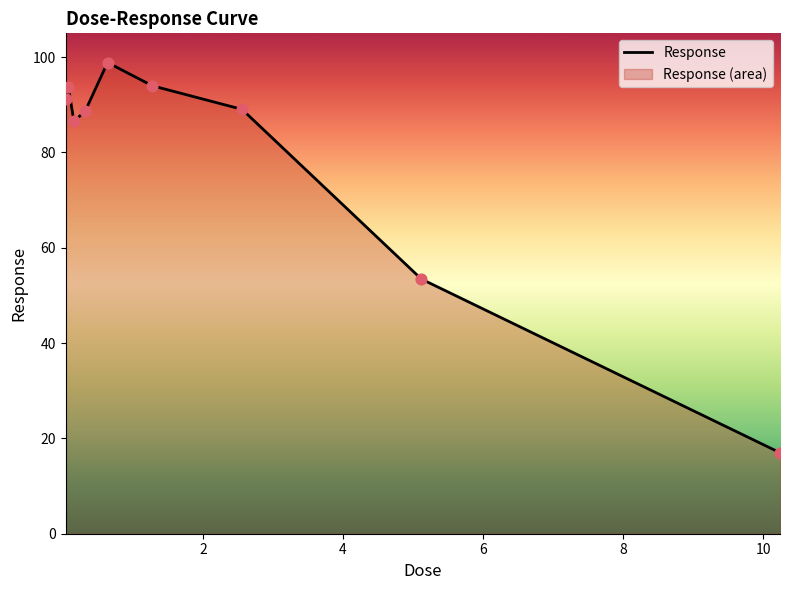

What is the greatest value displayed?

98.9